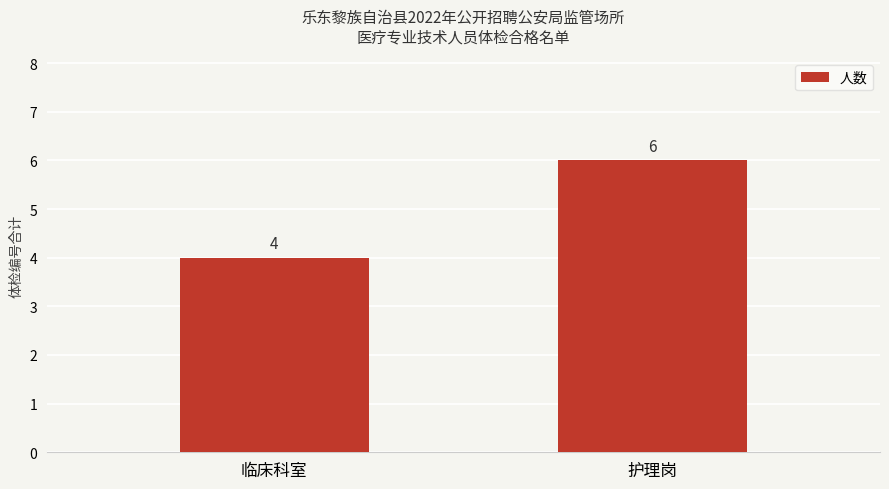

How many bars are there in total?

2